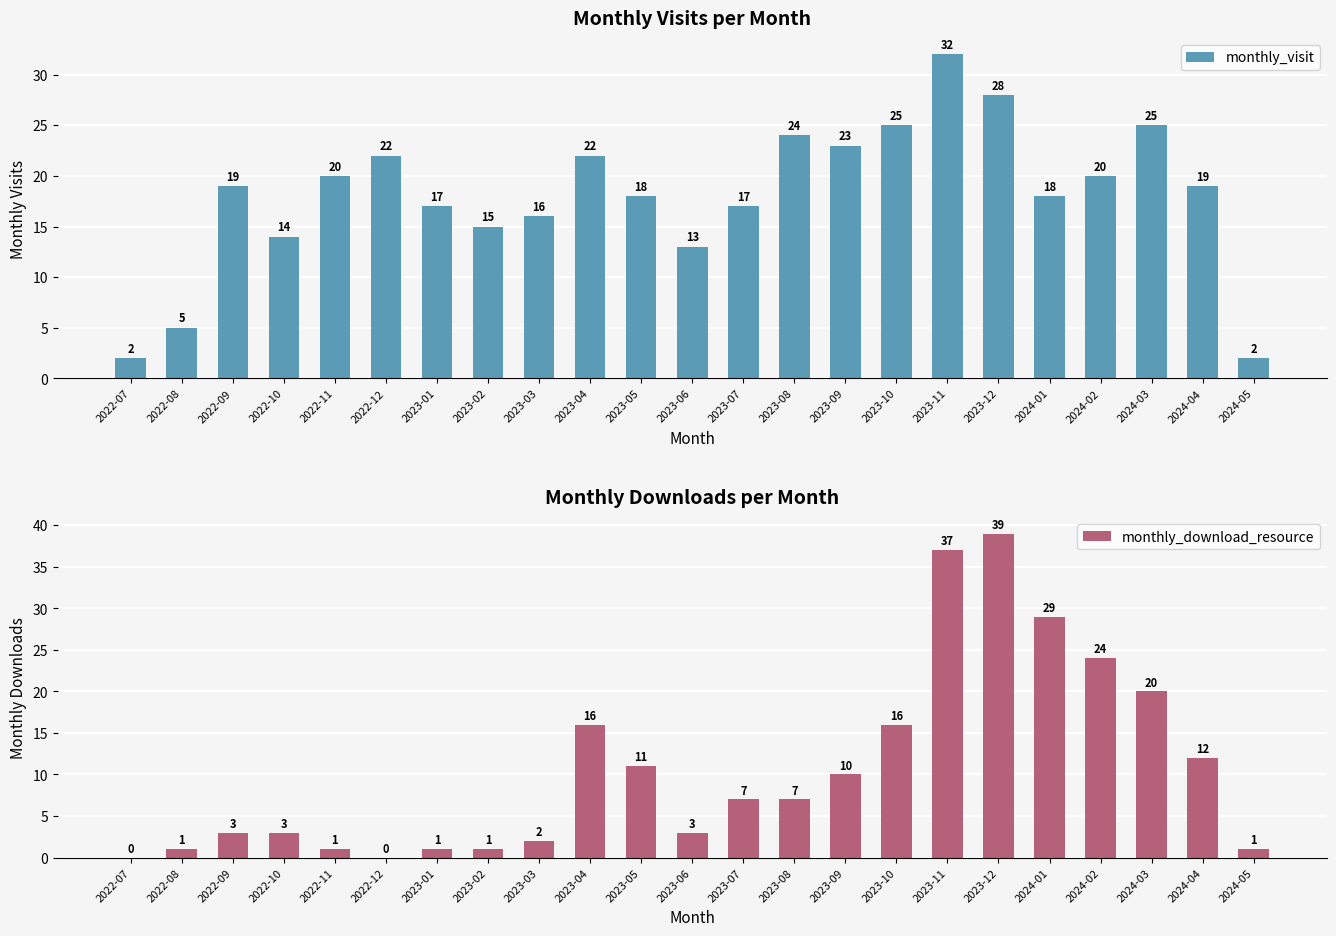

The monthly_visit series shows 22 at 2022-12. True or false?

True